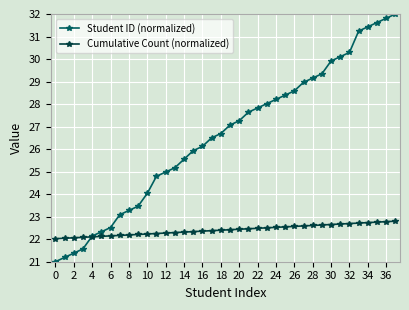

What is the value of the Cumulative Count (normalized) point at the 16th from the left?

22.3